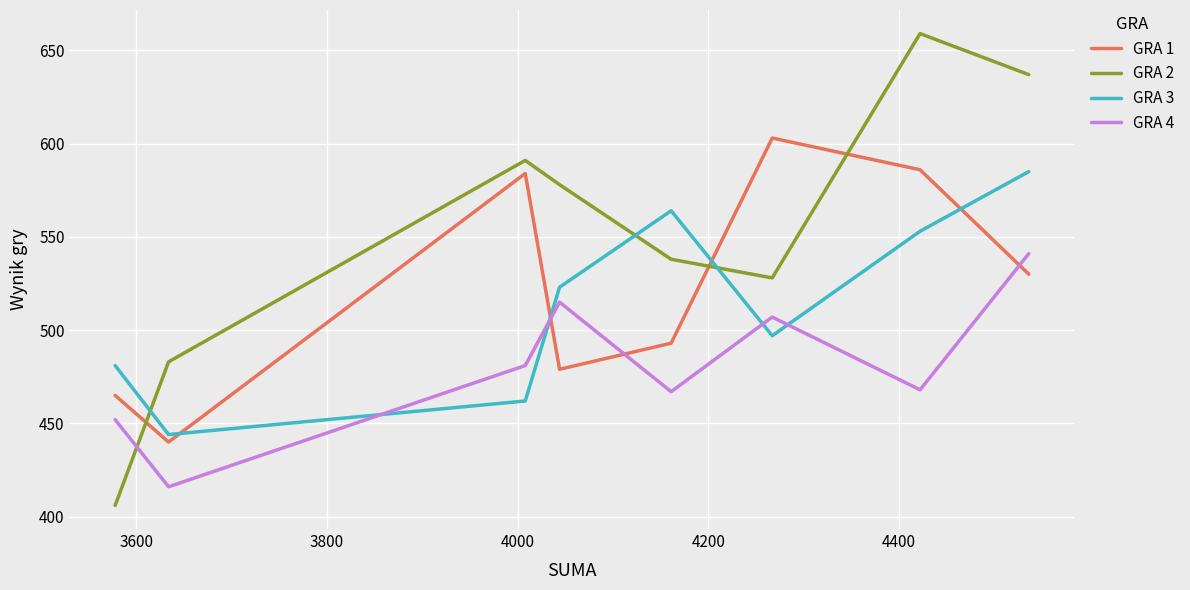

Which series has the largest range (max minus min)?

GRA 2